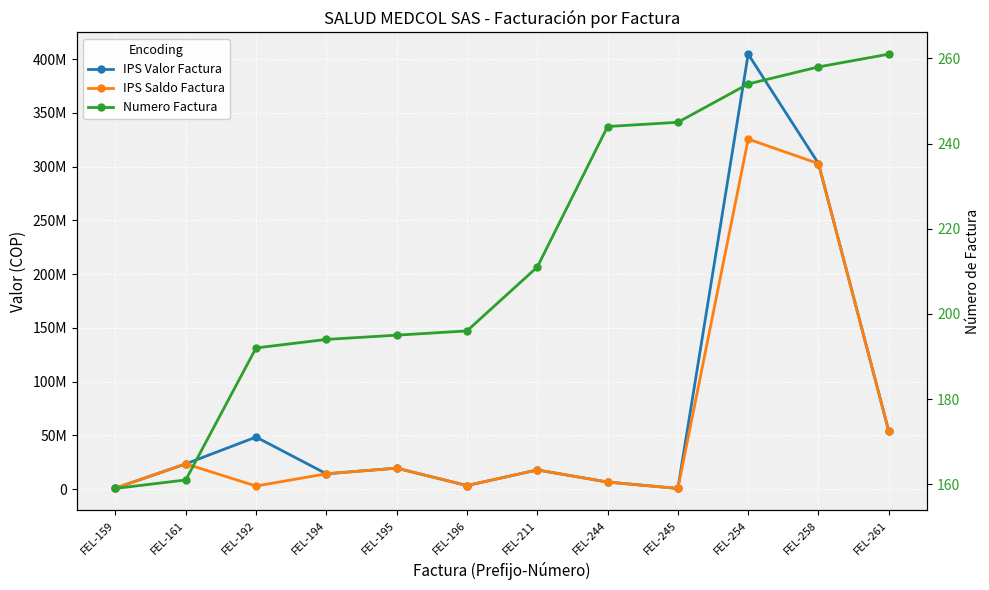

Reading right to left, transcribe all the data shown in this chart.

IPS Valor Factura: 53879992	302830940	404614574	748892	6706960	17969267	3439916	19643676	14393255	48548612	23611041	1038930
IPS Saldo Factura: 53879992	302830940	325605259	748892	6706960	17969267	3439916	19643676	14393255	3000001	23611041	1038930
Numero Factura: 261	258	254	245	244	211	196	195	194	192	161	159